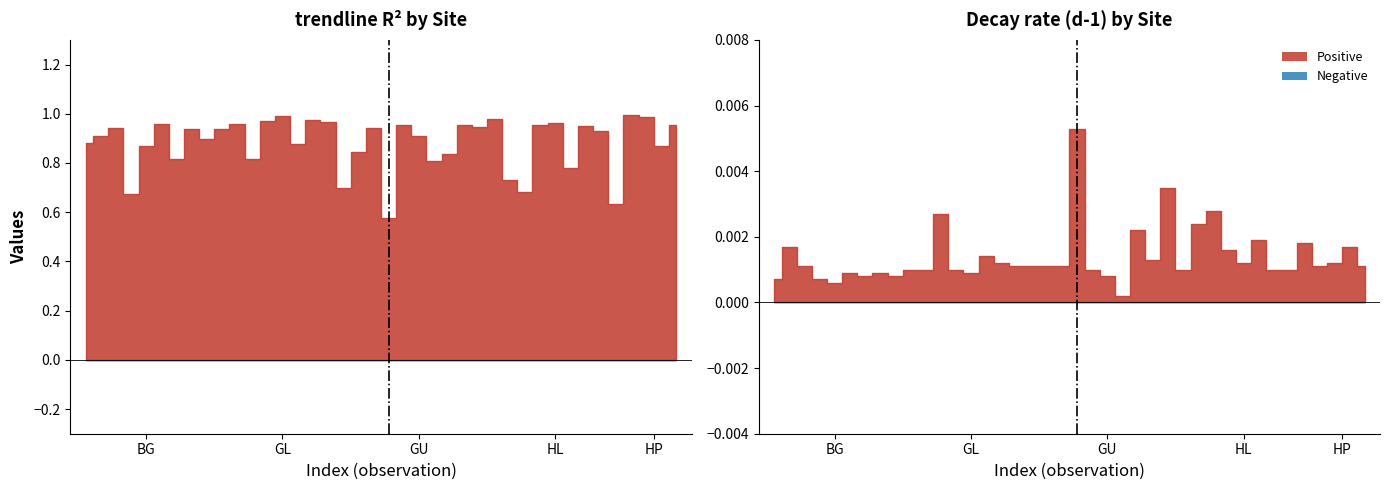

List the series in order of their overall mean, lowest first.

Decay rate (d-1), trendline_R^2